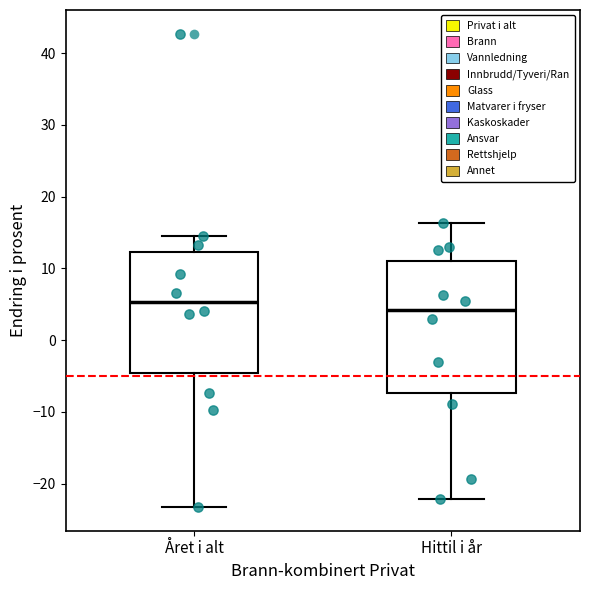

Which box's median line is the lowest?

Hittil i år